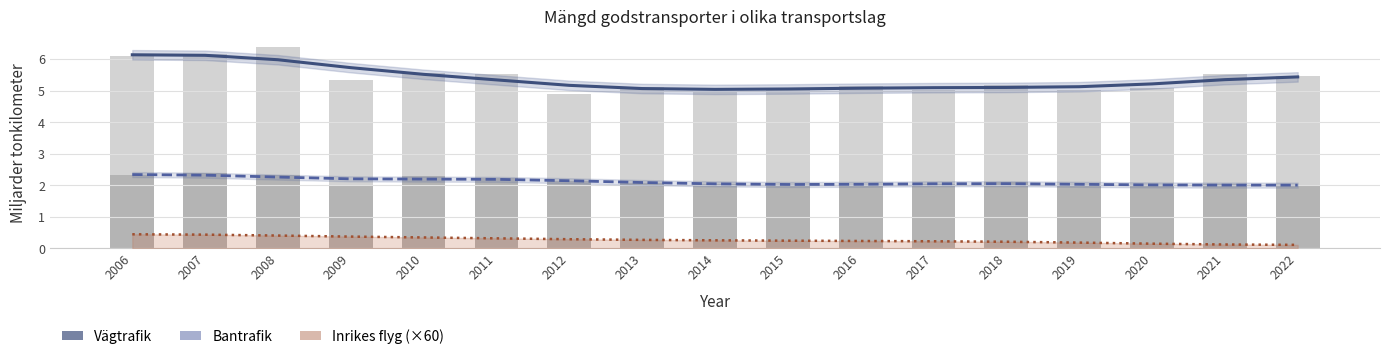

What is the greatest value displayed?

6.1